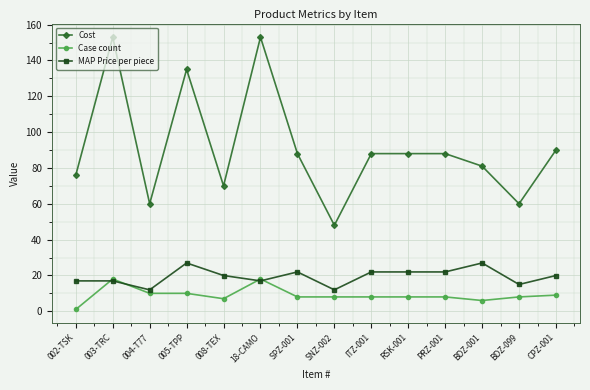

At which category does MAP Price per piece reach its first local valley?

004-T77